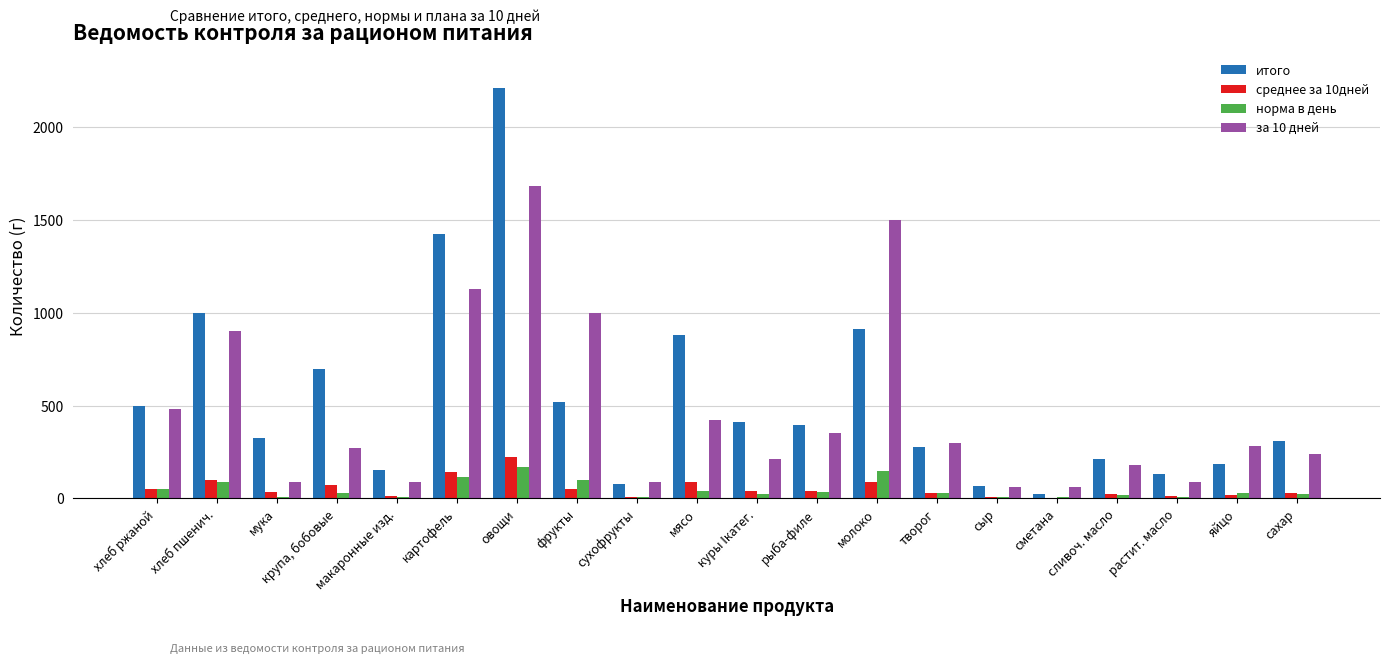

What is the total value across all series at фрукты?

1669.8